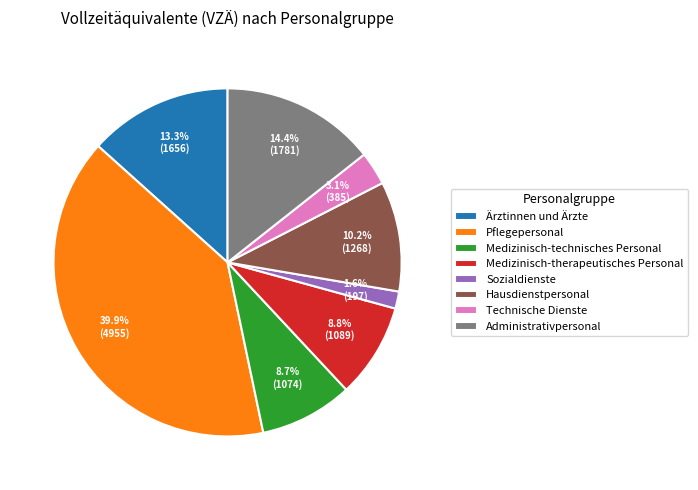

To the nearest percent, what is the difference between the largest and smallest slice percentages?

38%